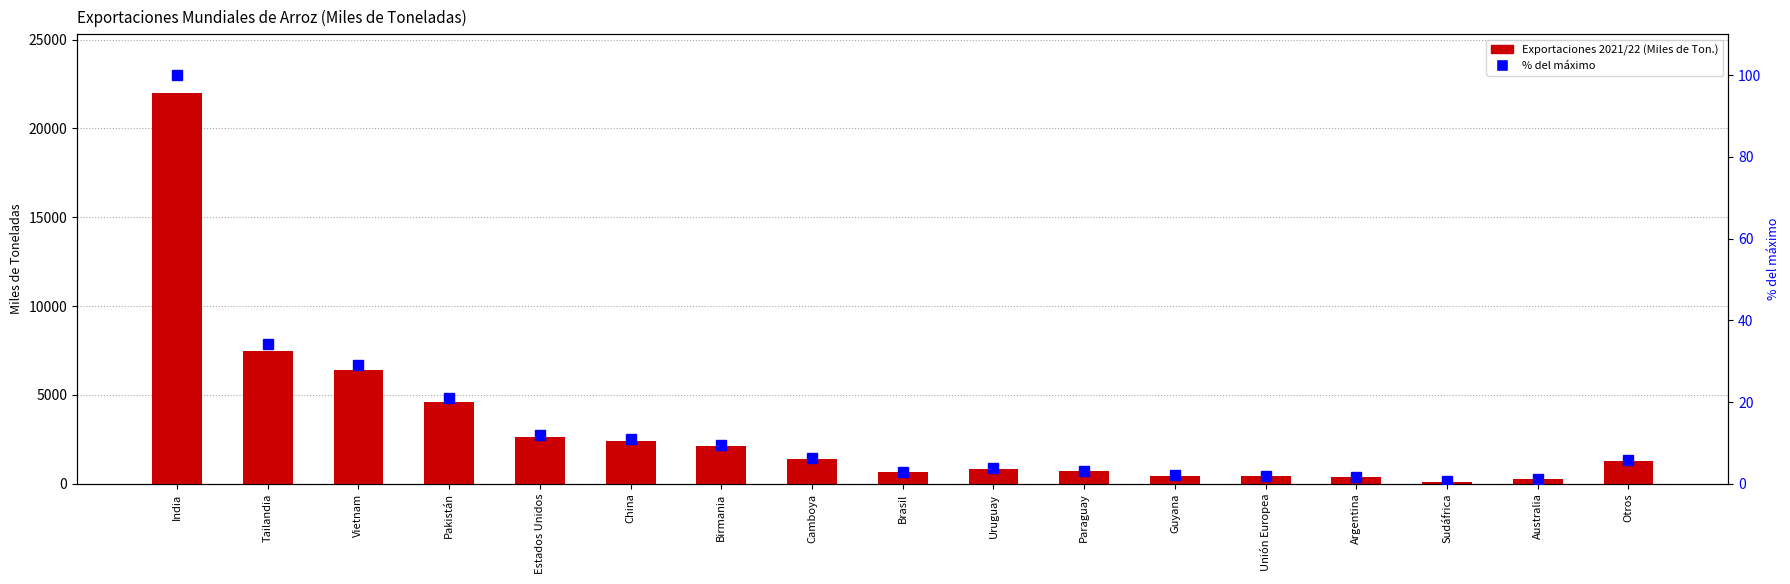

Which series has the largest total across all categories?

2021/22